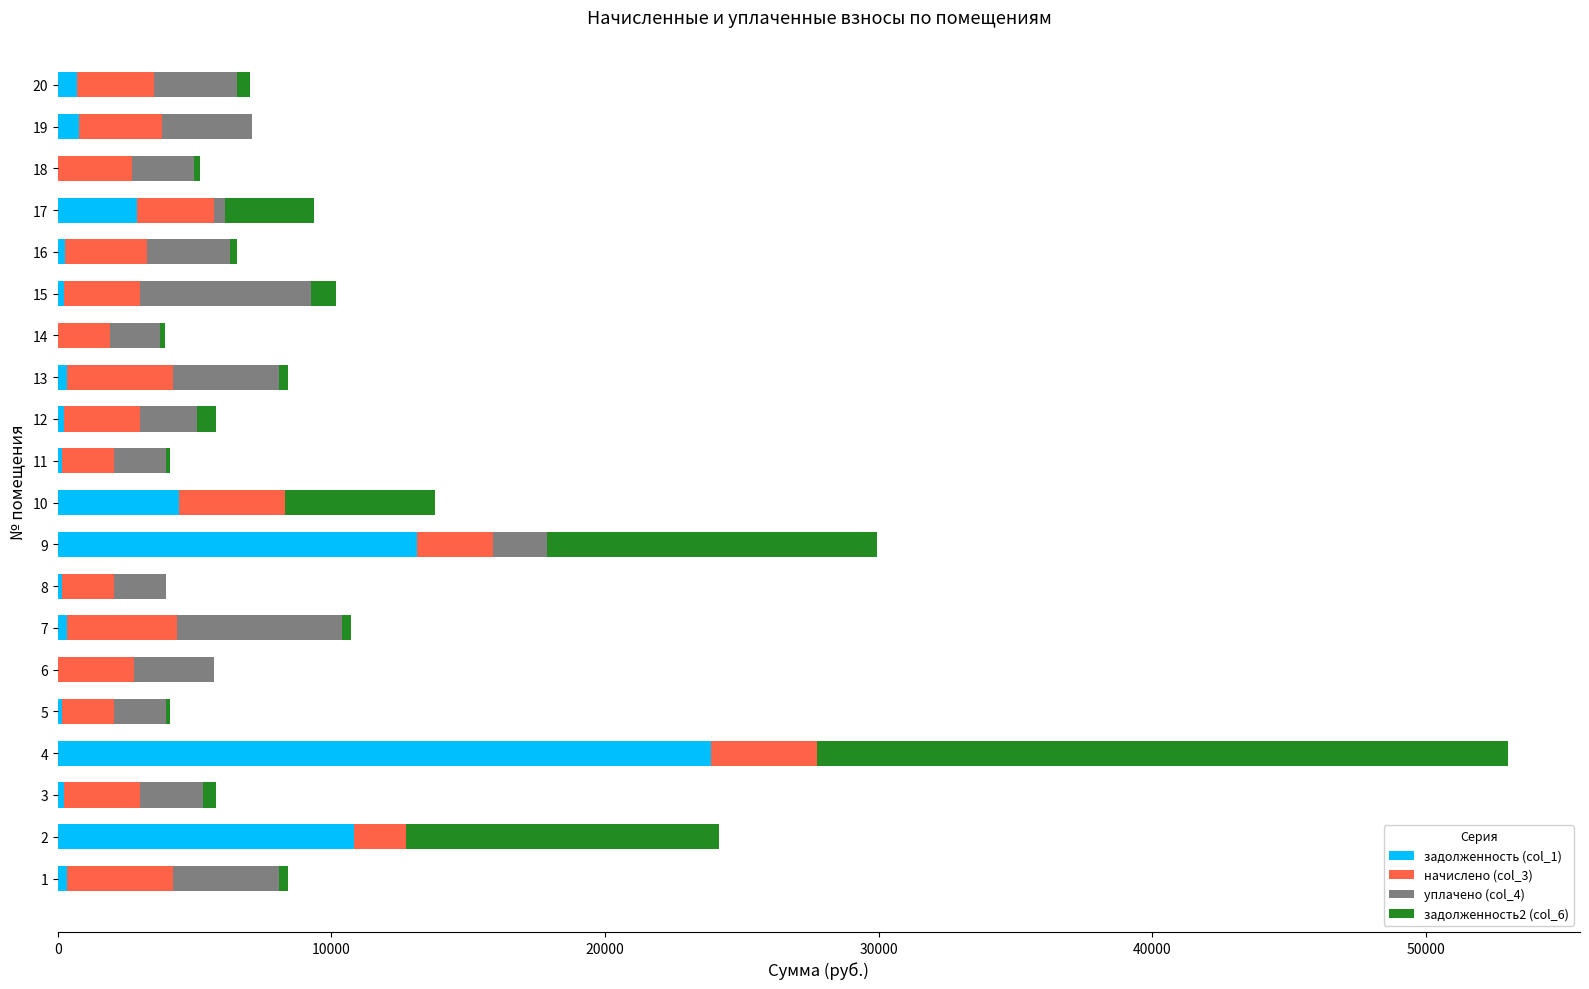

At which category is the sum across all series the highest?

4